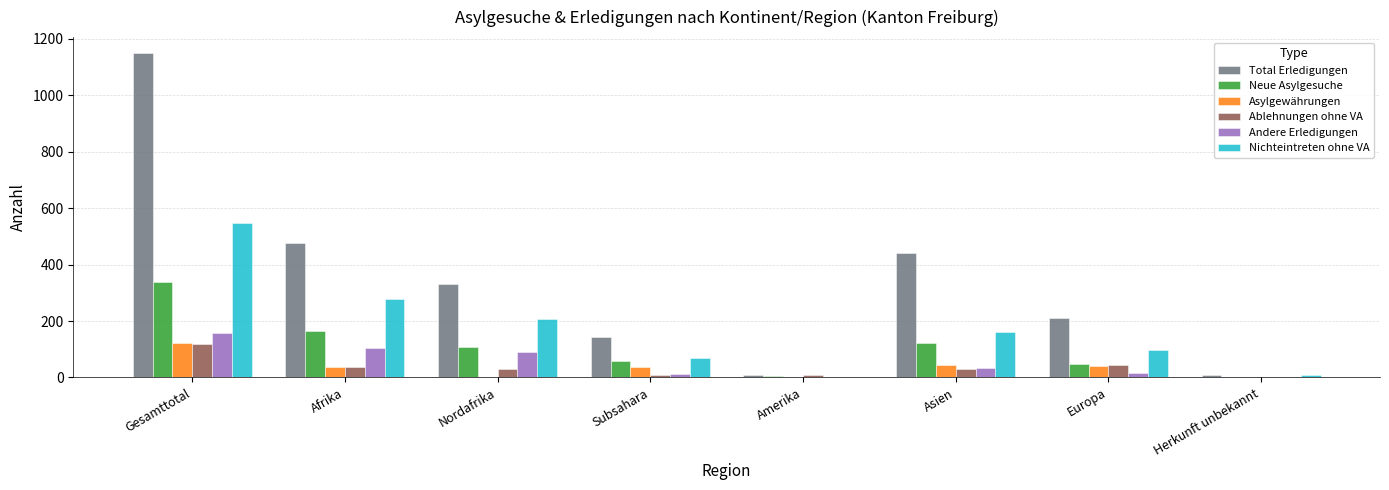

Are the bars grouped side by side (vs. stacked)?

Yes